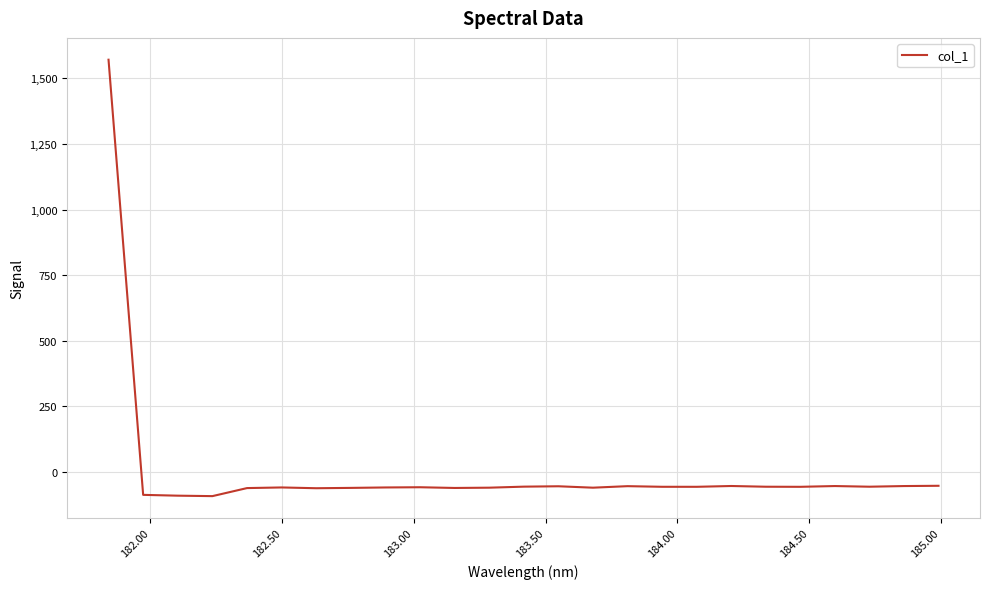

How many negative values are there?

24